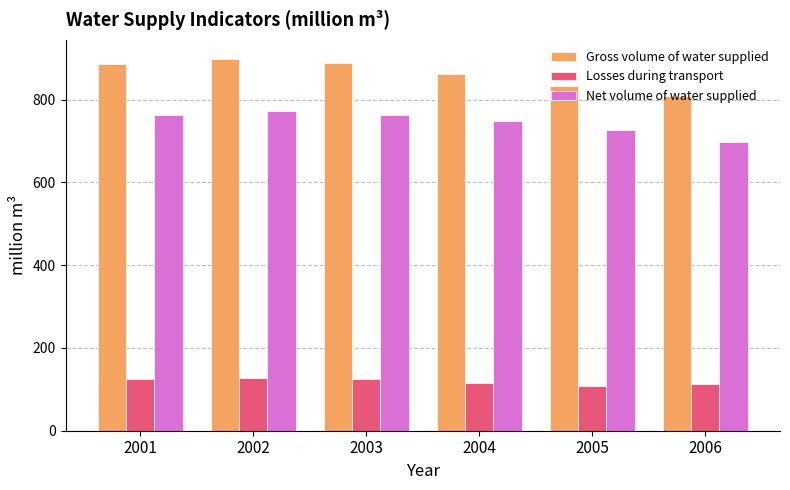

What value does the Losses during transport series have at 2006?

112.6